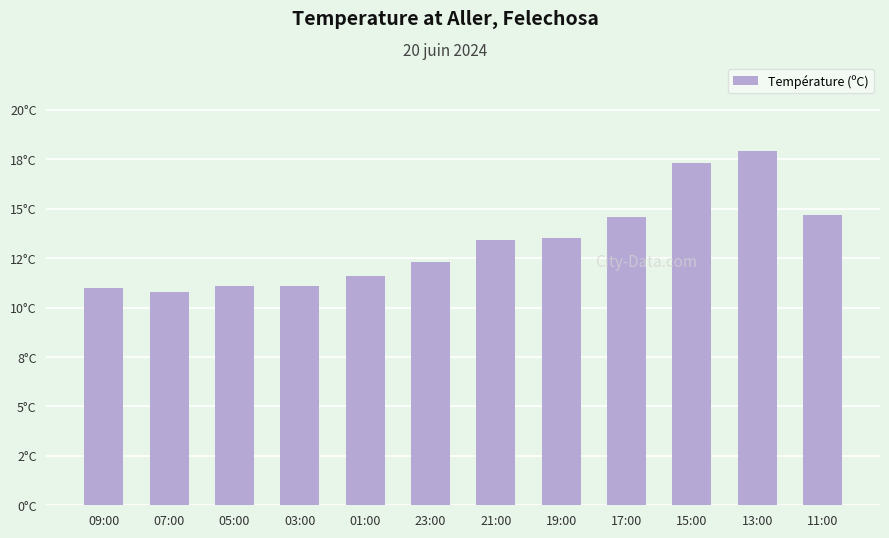

What is the label of the 3rd bar from the left?

05:00